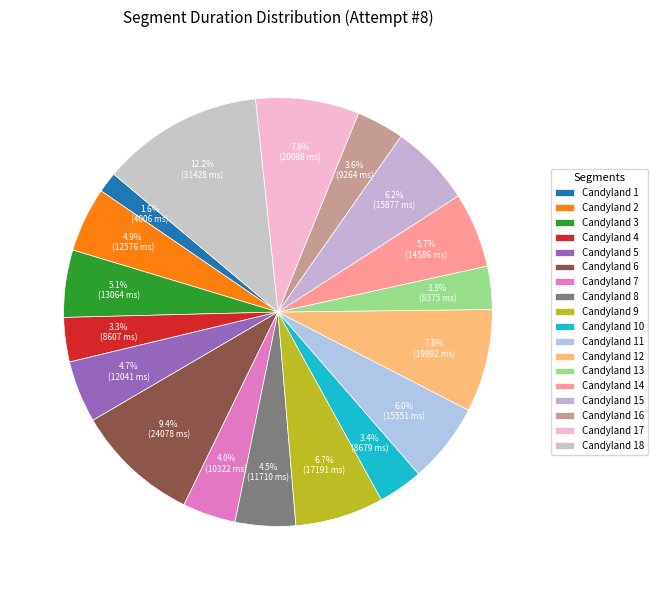

Count the number of slices in the pie.

18